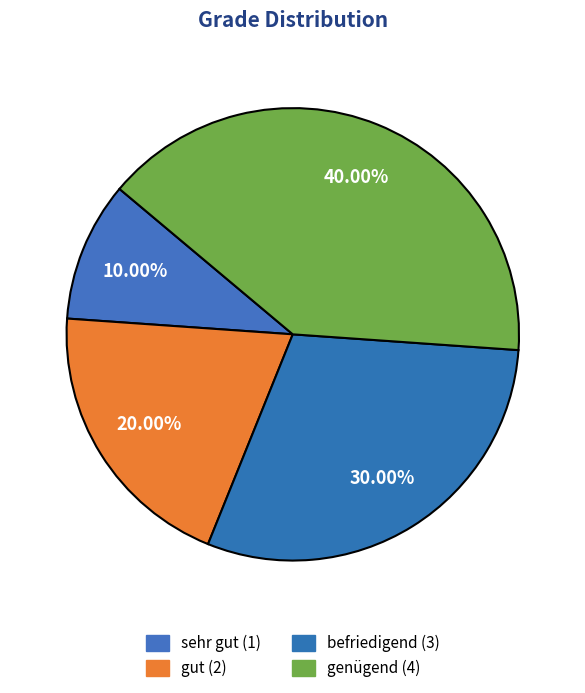

How many slices are in this pie chart?

4